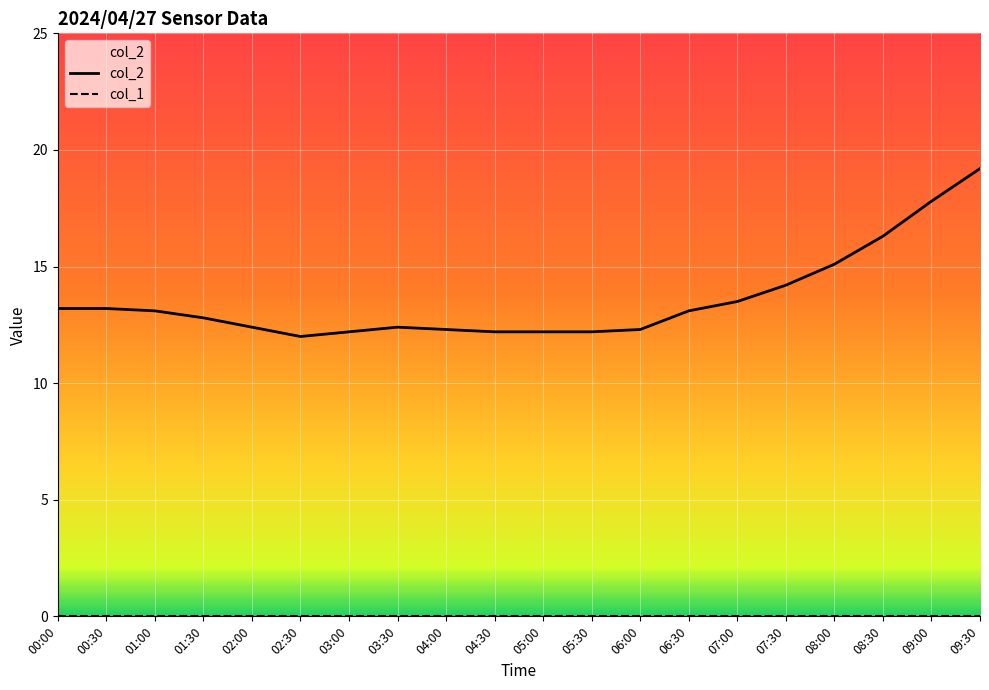

Does the chart display data point markers on the line(s)?

No